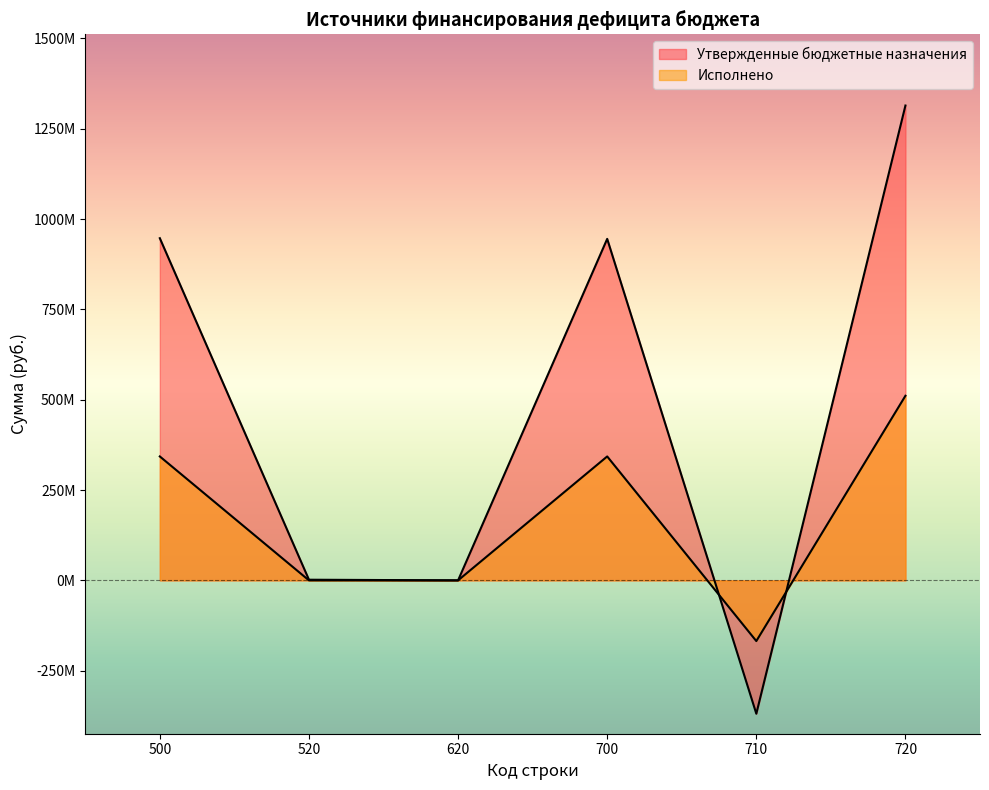

True or false: Утвержденные бюджетные назначения has more than 0 interior local peaks.

True